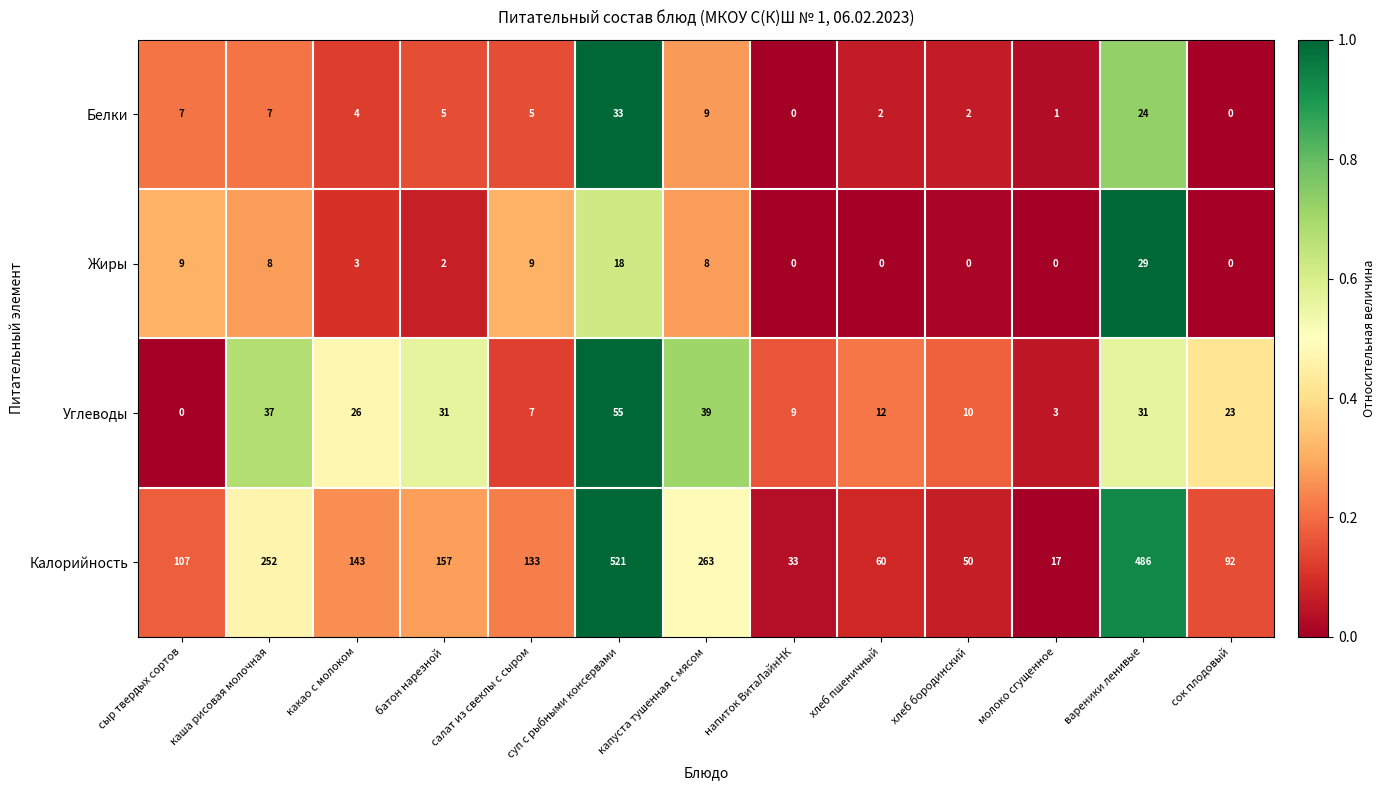

What is the total value across all series at сок плодовый?

115